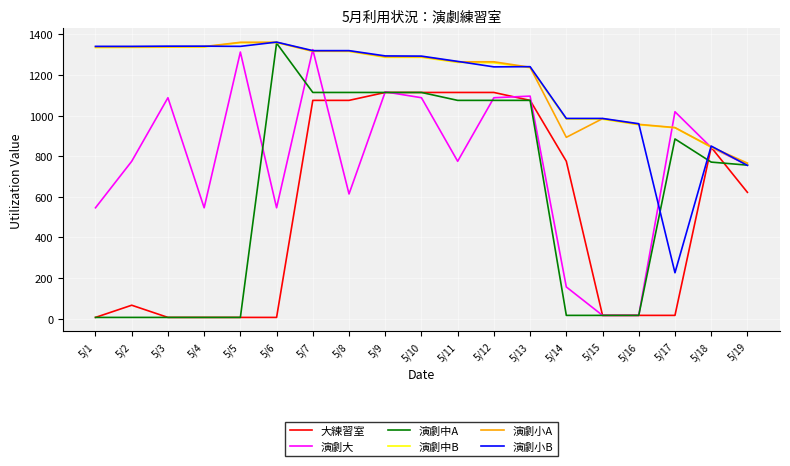

What is the total value across all series at 5/12?

7042